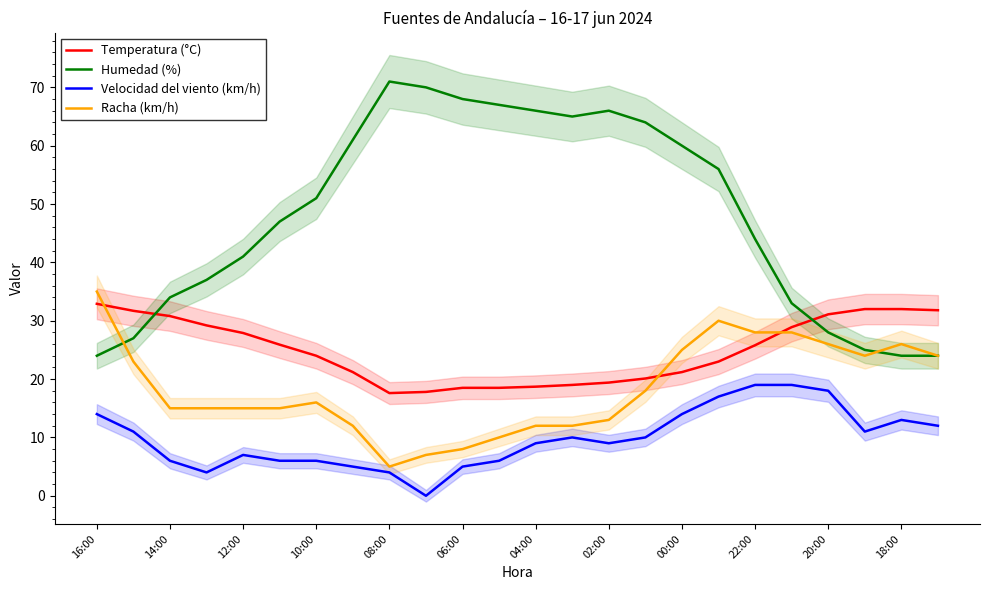

Which series has the widest spread of values?

Humedad (%)